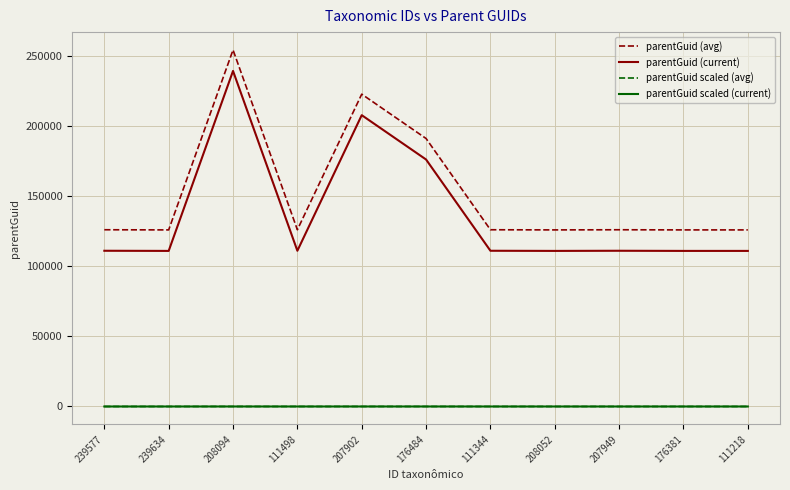

What value does the parentGuid (avg) series have at 207949?

126218.0